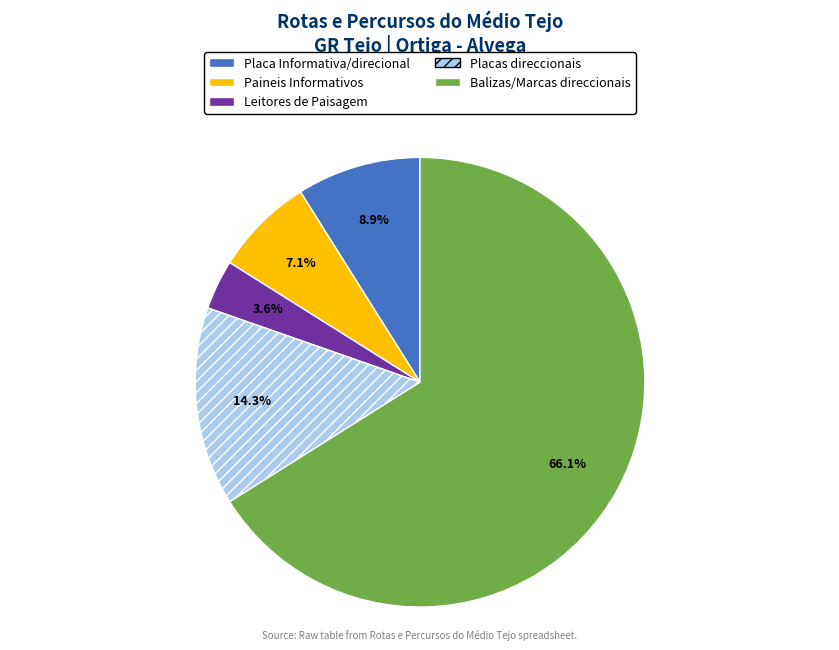

True or false: Placas direccionais accounts for 2% of the total.

False